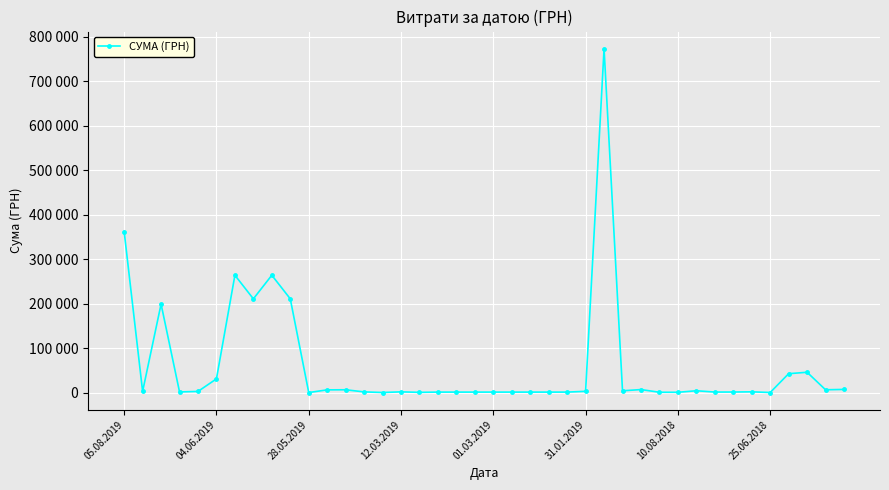

Does the chart have visible grid lines?

Yes